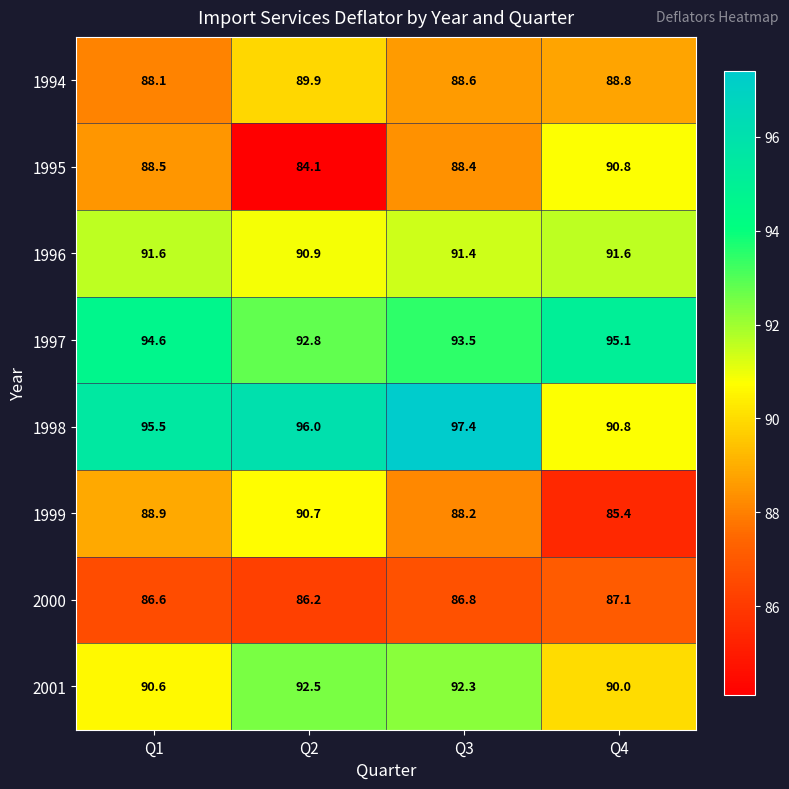

How many series are shown in this chart?

8